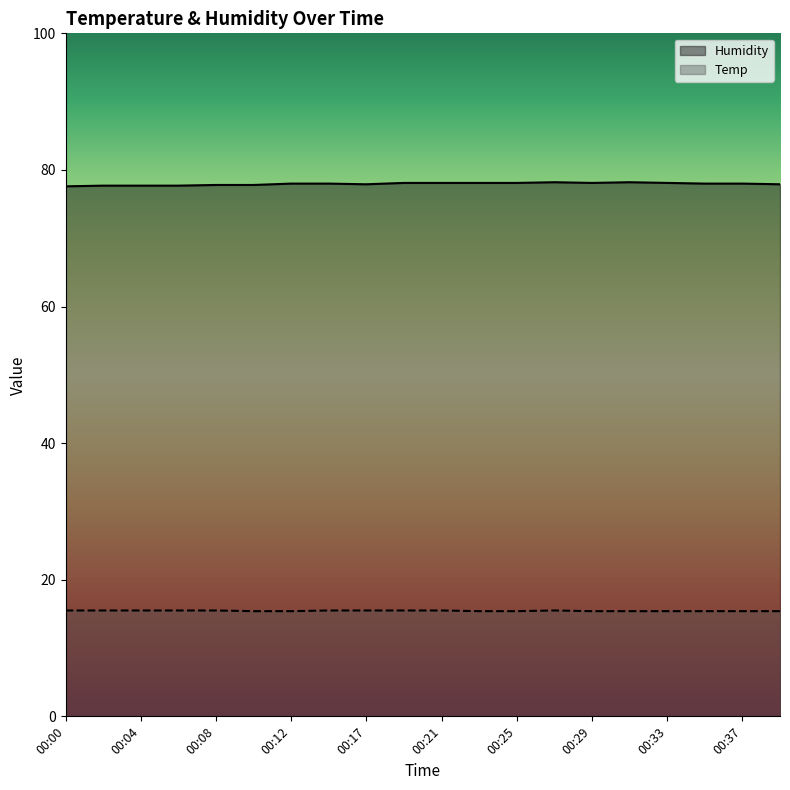

How many lines are shown in the chart?

2